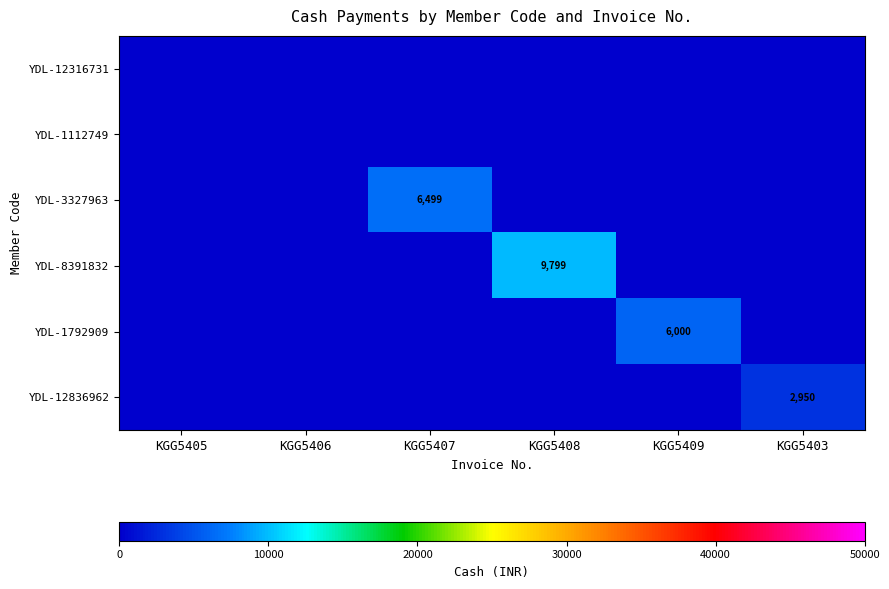

Is it true that YDL-8391832 equals 9799 at KGG5408?

True